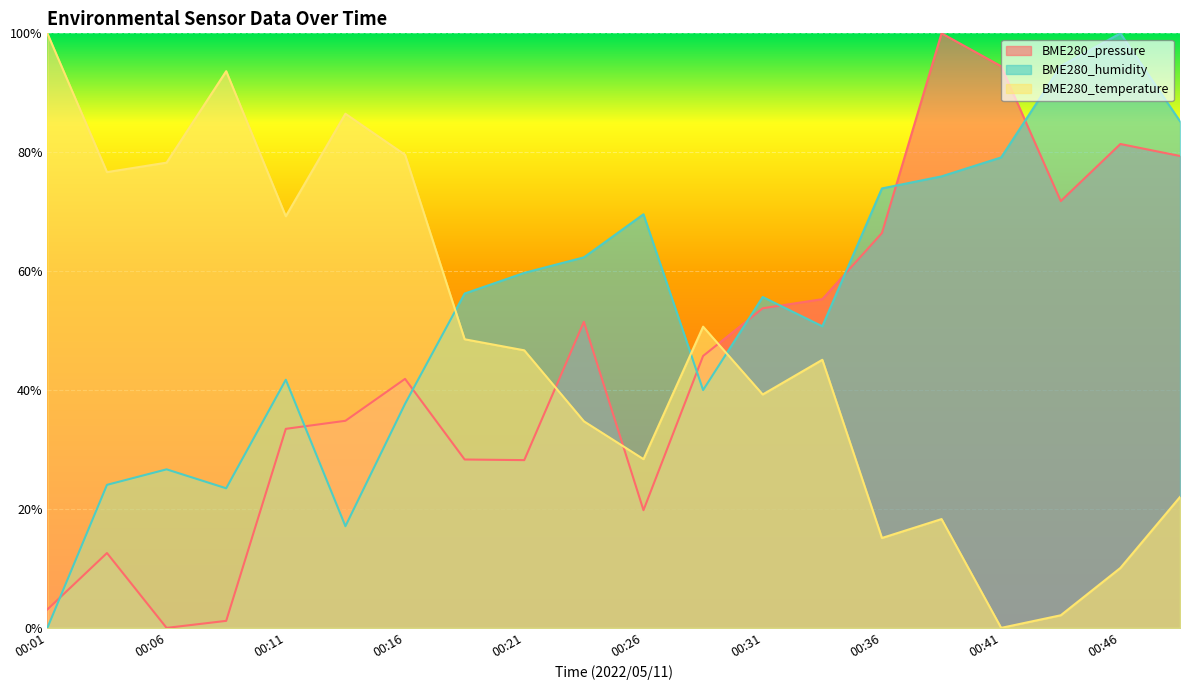

Which series has the largest total across all categories?

BME280_humidity